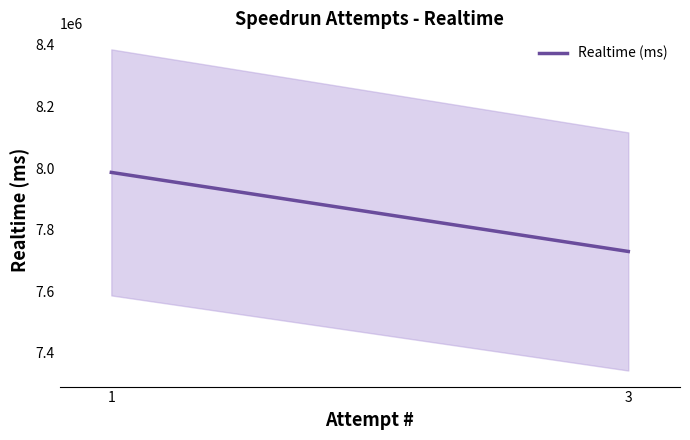

Is it true that the value at 3 is 7729360?

True